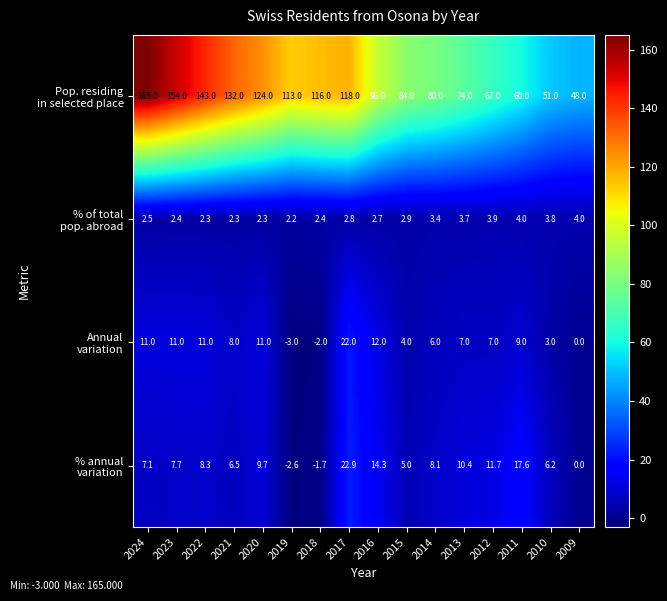

What is the spread (max minus min) of values at 2021?

129.7